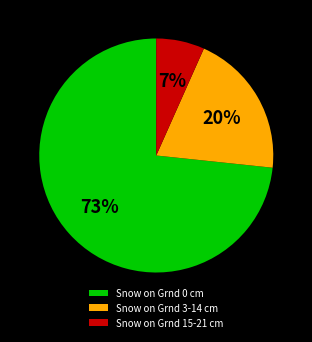

To the nearest percent, what portion does Snow on Grnd 3-14 cm represent?

20%